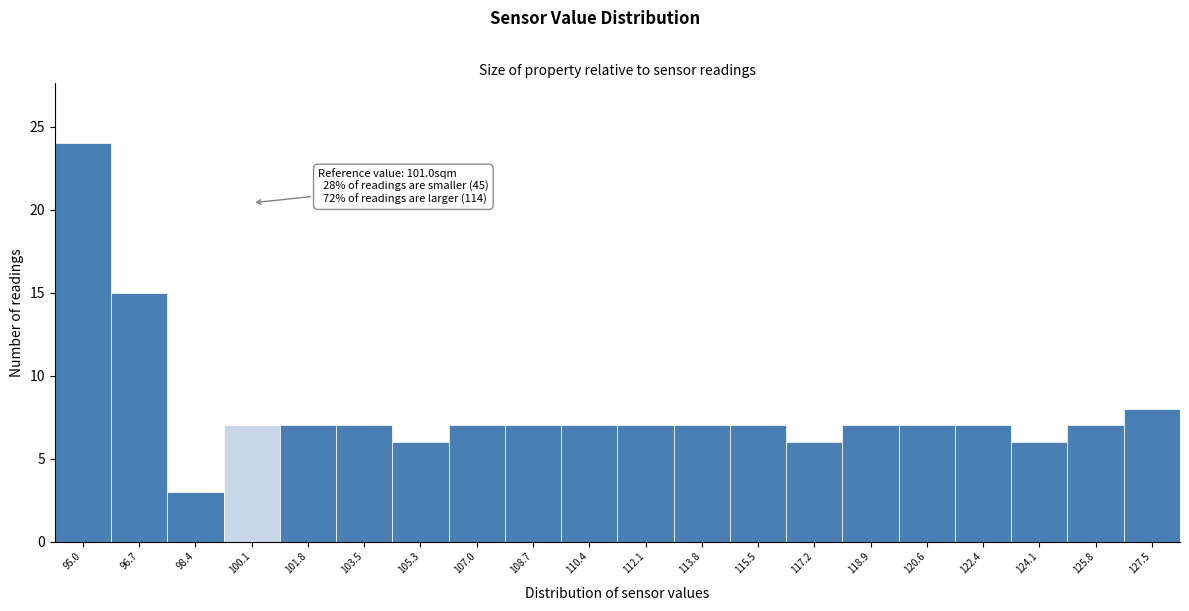

Reading right to left, list all the values displayed in this chart.

127.5=8	125.8=7	124.1=6	122.4=7	120.6=7	118.9=7	117.2=6	115.5=7	113.8=7	112.1=7	110.4=7	108.7=7	107.0=7	105.3=6	103.5=7	101.8=7	100.1=7	98.4=3	96.7=15	95.0=24